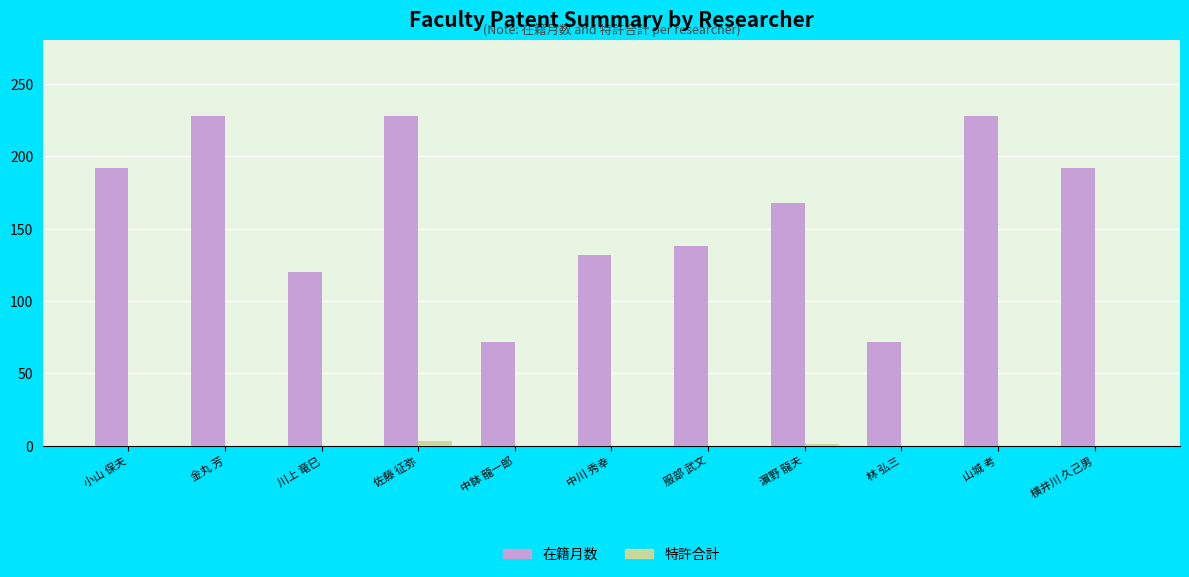

What is the total value across all series at 小山 保夫?

192